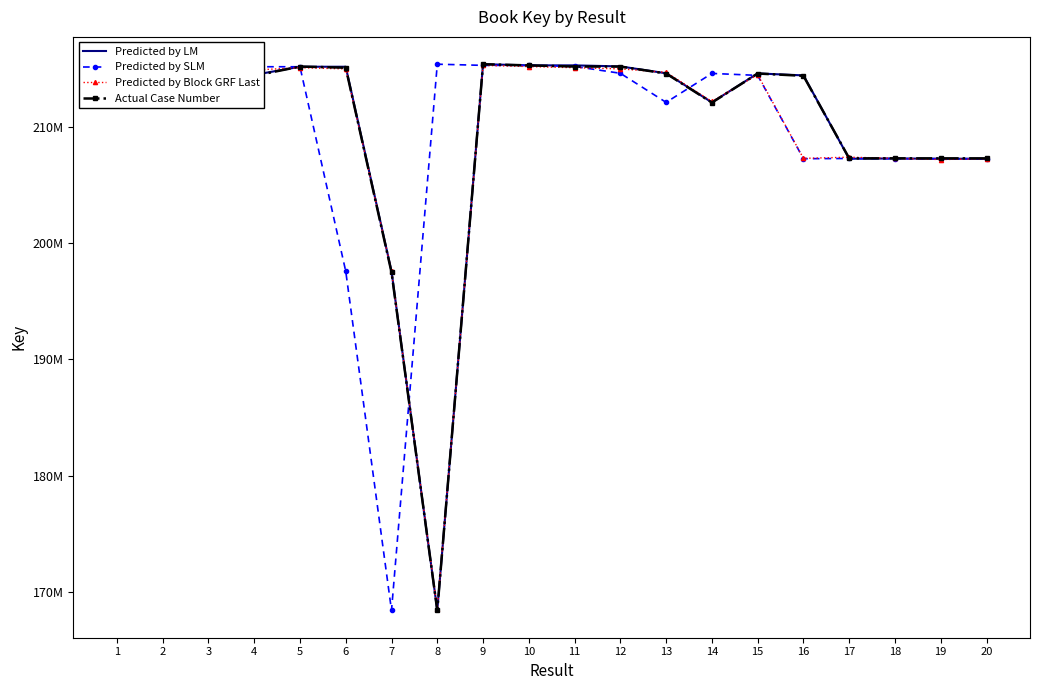

What are all the series names shown in the legend?

Predicted by LM, Predicted by SLM, Predicted by Block GRF Last, Actual Case Number